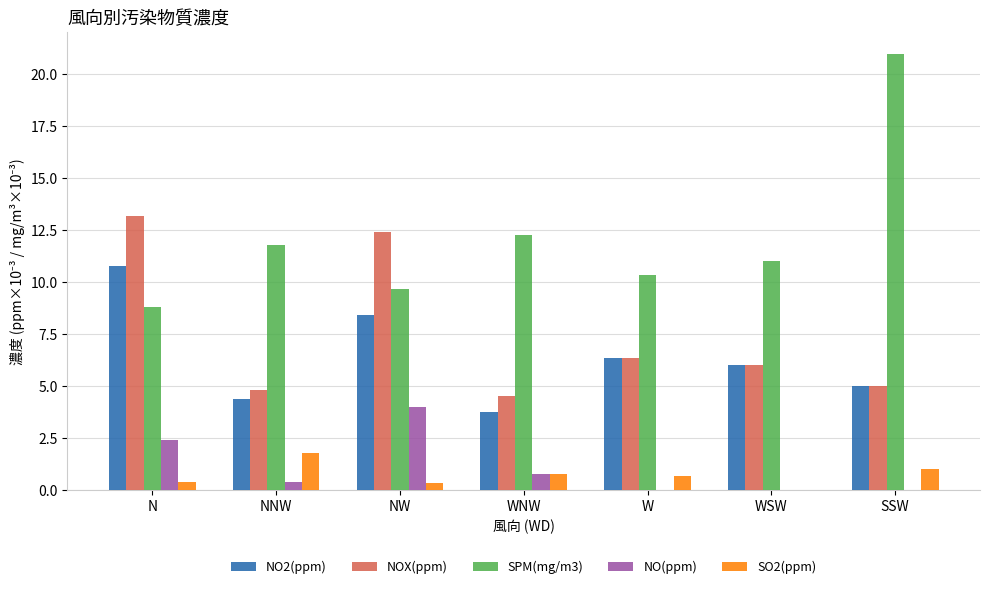

Which category has the highest value in the SO2(ppm) series?

NNW